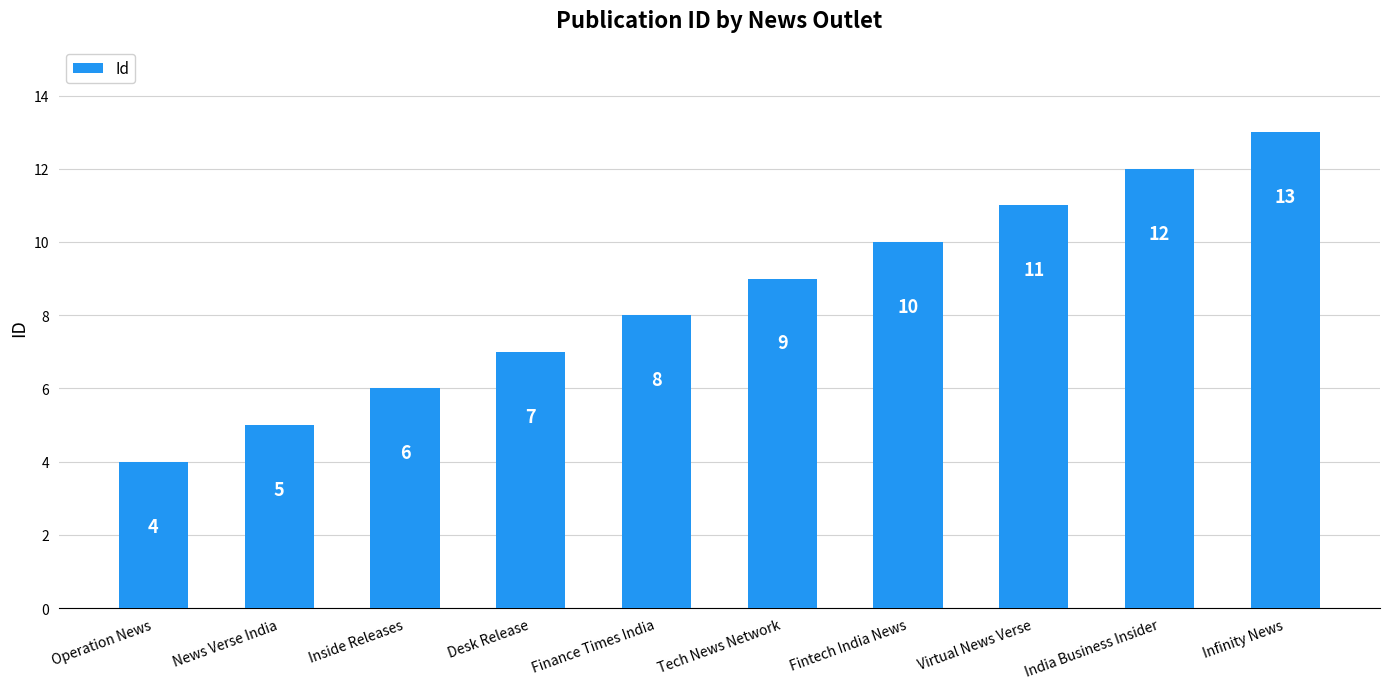

Where is the data nearest to the value 8?

Finance Times India